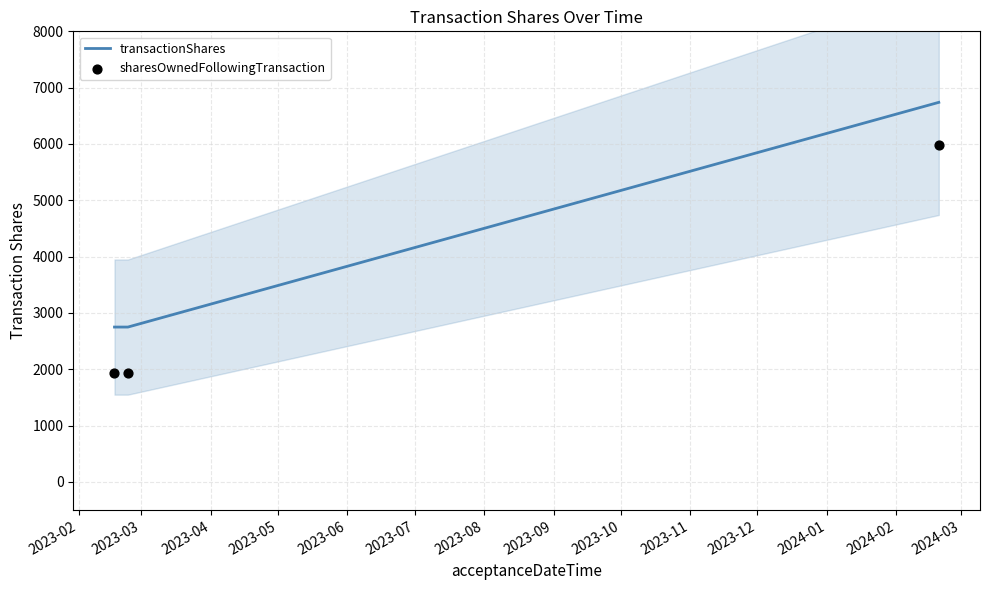

What is the total value across all series at 2023-02?

4683